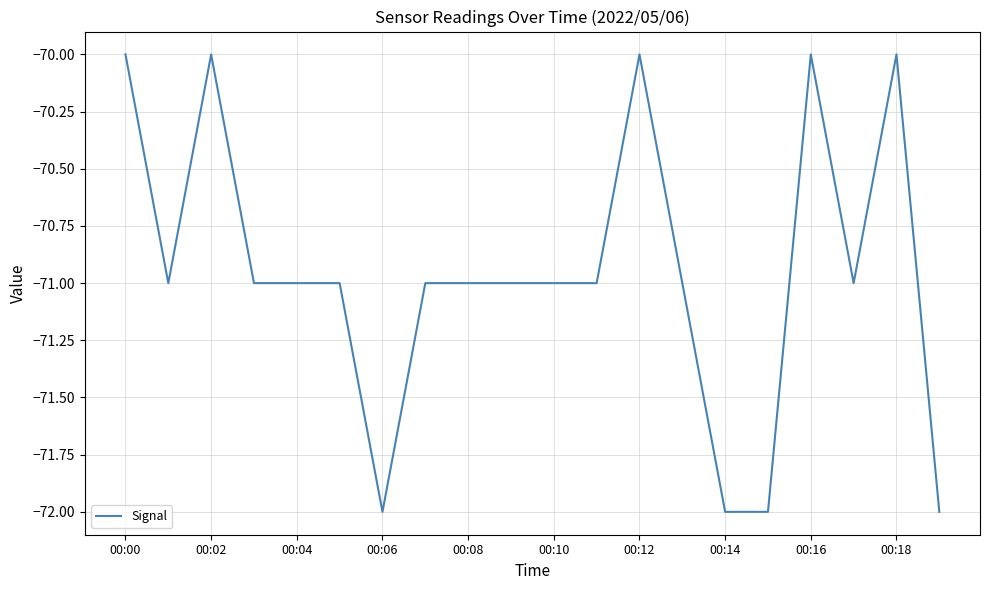

Reading left to right, extract all data points from this chart.

-70	-71	-70	-71	-71	-71	-72	-71	-71	-71	-71	-71	-70	-71	-72	-72	-70	-71	-70	-72